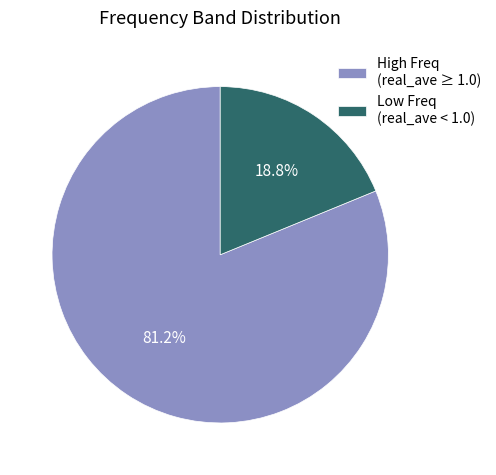

Count the number of slices in the pie.

2